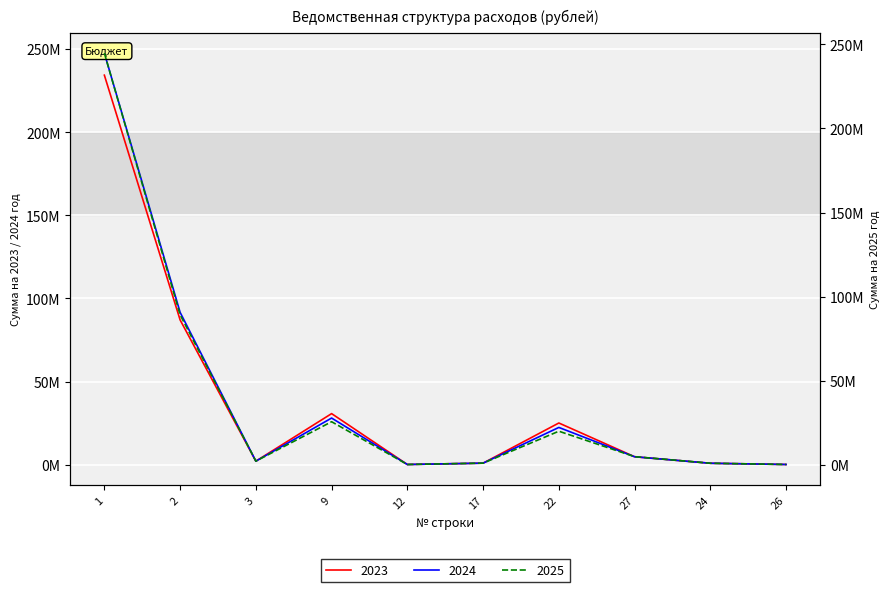

True or false: 2023 has a value of 58500.0 at 12.

True